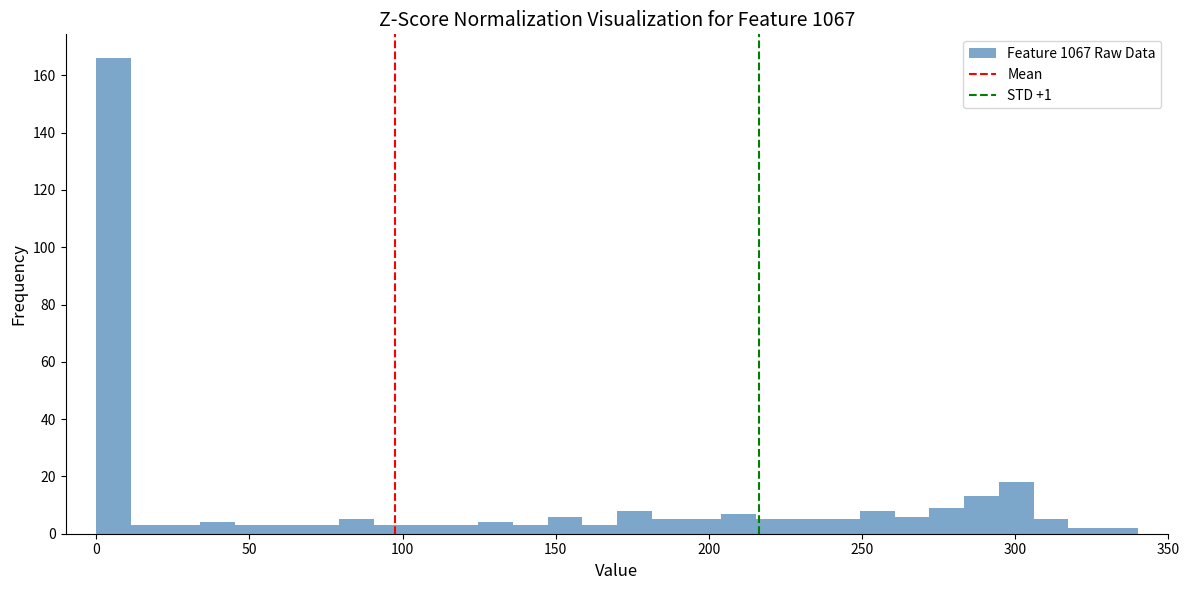

Around what value on the x-axis is the tallest bar? Give the approximate position of its centre, as read against the axis.

5